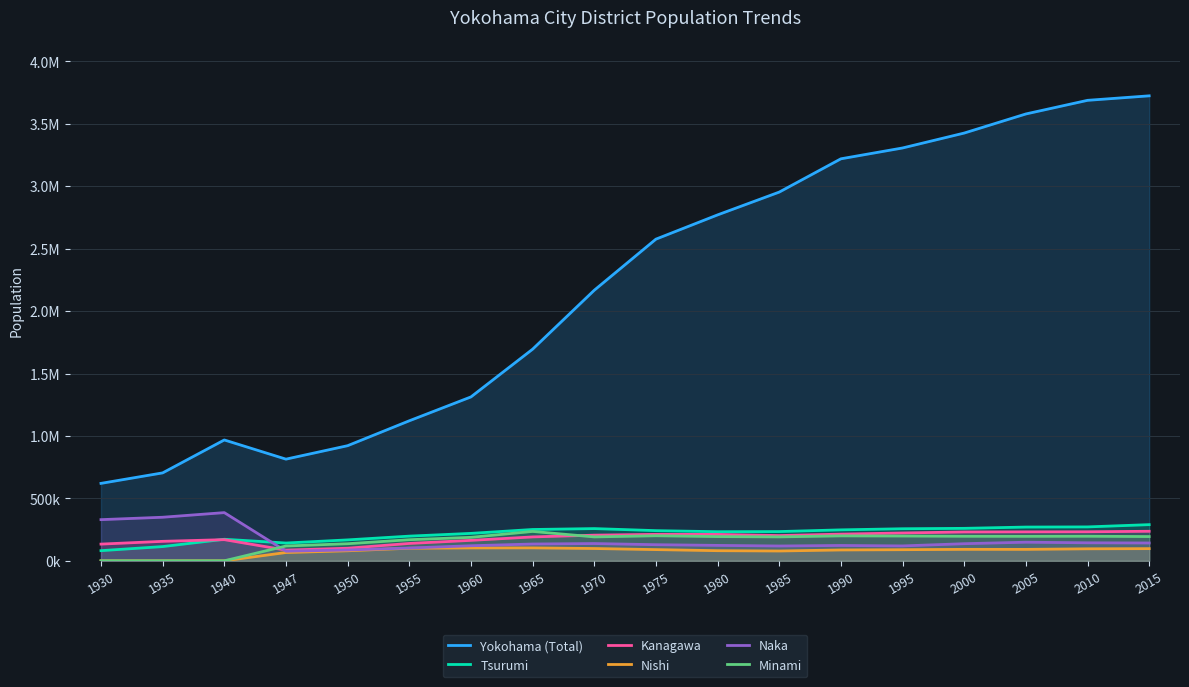

Reading right to left, what are all the values shown in this chart?

Yokohama (Total): 3724844	3688773	3579628	3426651	3307136	3220331	2953667	2770994	2576731	2167376	1695106	1312794	1121594	922151	814379	968091	704290	620306
Tsurumi: 289699	271541	270302	259981	256793	247809	234144	233100	241600	258052	250816	219641	197608	167491	142427	172587	113962	81210
Kanagawa: 236572	232558	231867	230933	223016	213726	202251	211187	211917	205460	191363	163715	139047	100819	85456	169408	155908	133777
Nishi: 97440	96117	91620	91744	88981	86866	78607	81044	89694	98439	103489	103049	100787	80228	66442	0	0	0
Naka: 142684	144183	148997	136989	119197	122812	118622	123446	128976	138255	134517	120615	102339	86538	77014	386020	348942	329678
Minami: 194199	196765	196042	196497	198543	199699	191612	194063	200551	191457	235339	188012	168969	136790	118578	0	0	0